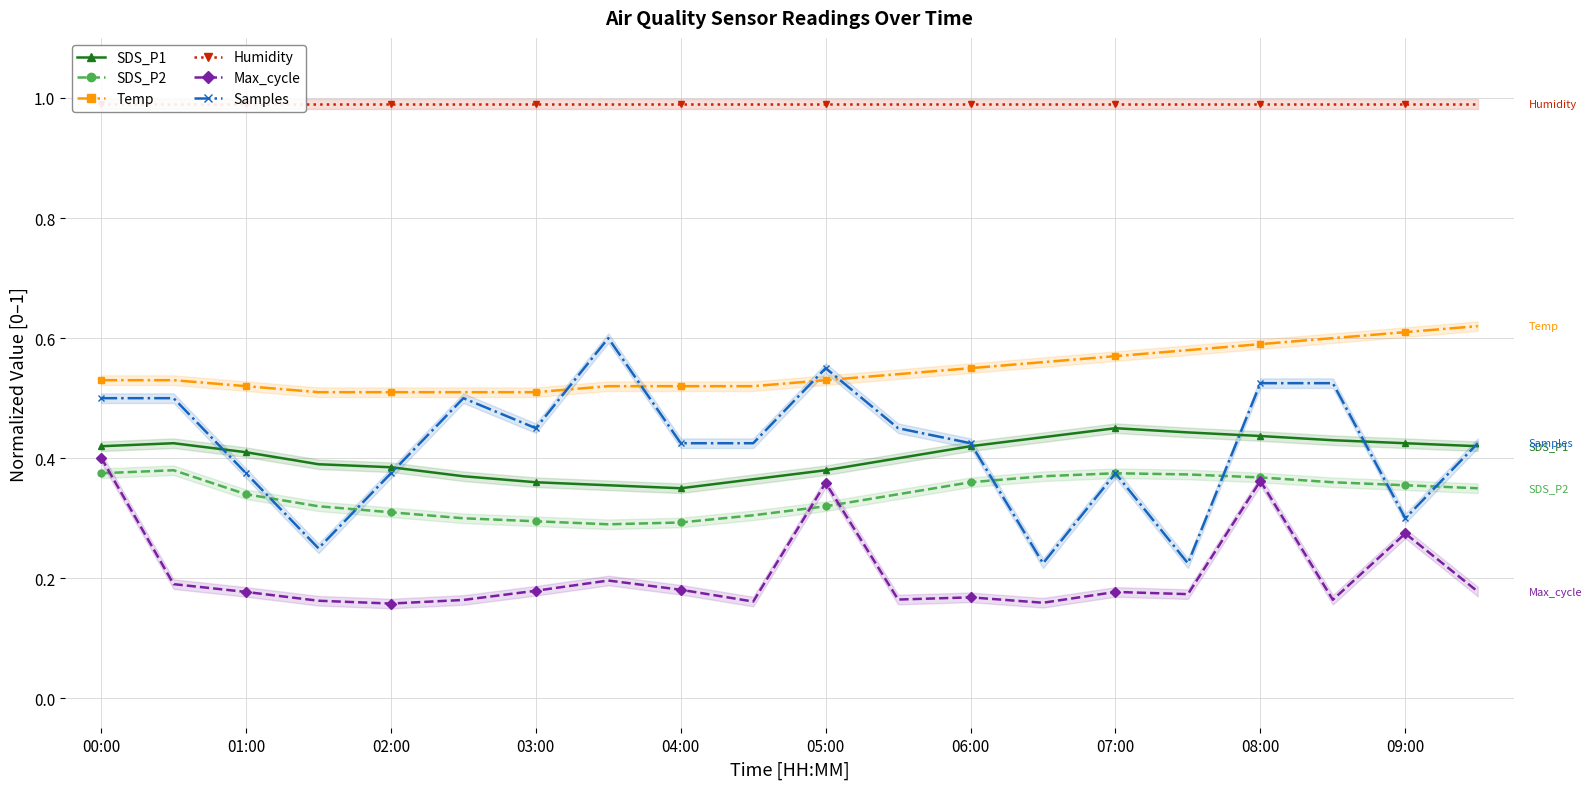

True or false: Max_cycle has a value of 0.6 at 08:00.

False